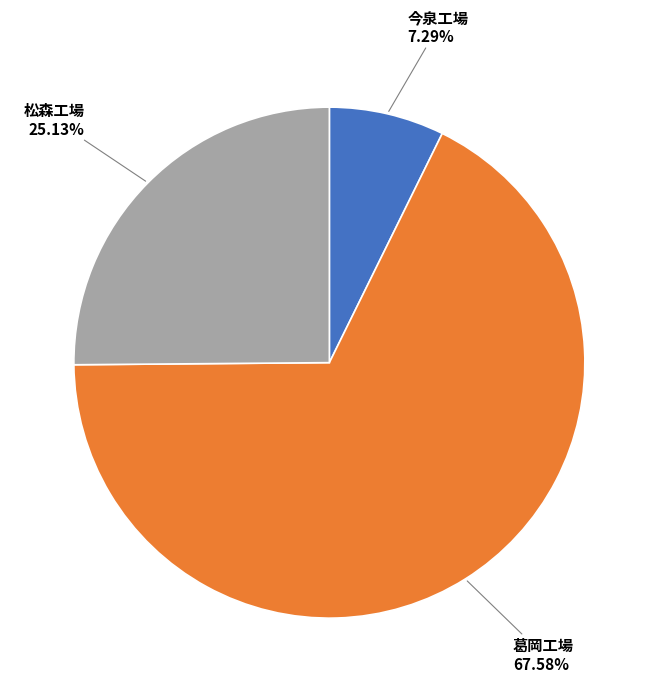

Does any single category account for the majority?

Yes